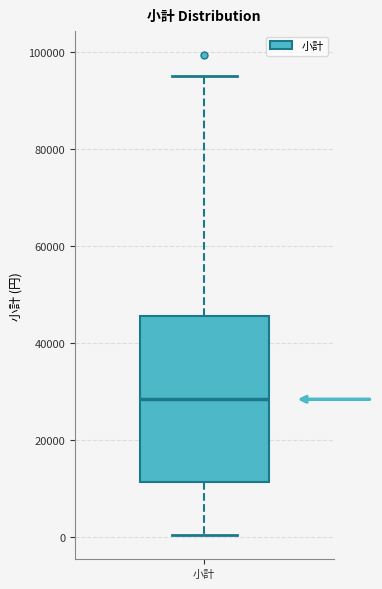

Read this box plot against the y-axis: the position of the median line, the range covered by the box, and the ends of both whiskers. The values are not printed on the chart, so give them approximately, as read against the axis.

median 28000, box 12000 to 46000, whiskers 0 to 96000